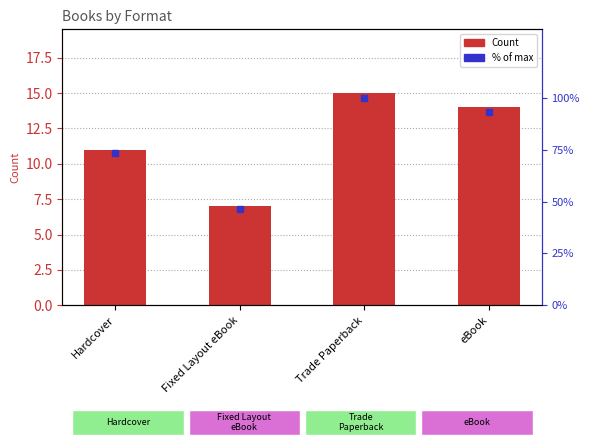

What are all the series names shown in the legend?

Count, % of max